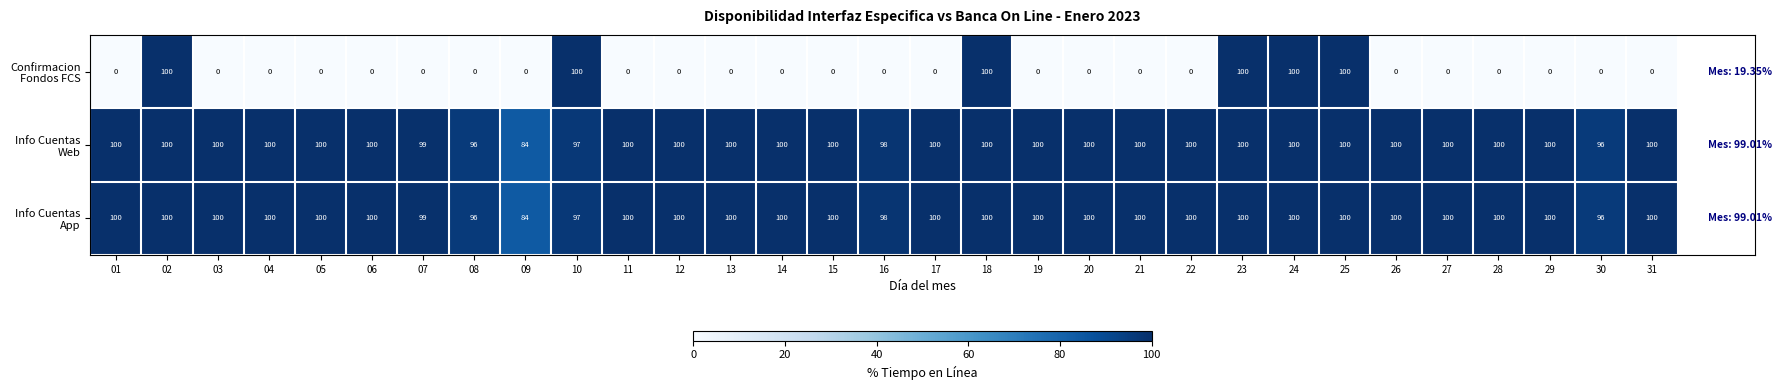

At how many categories does at least one series exceed 46?

31